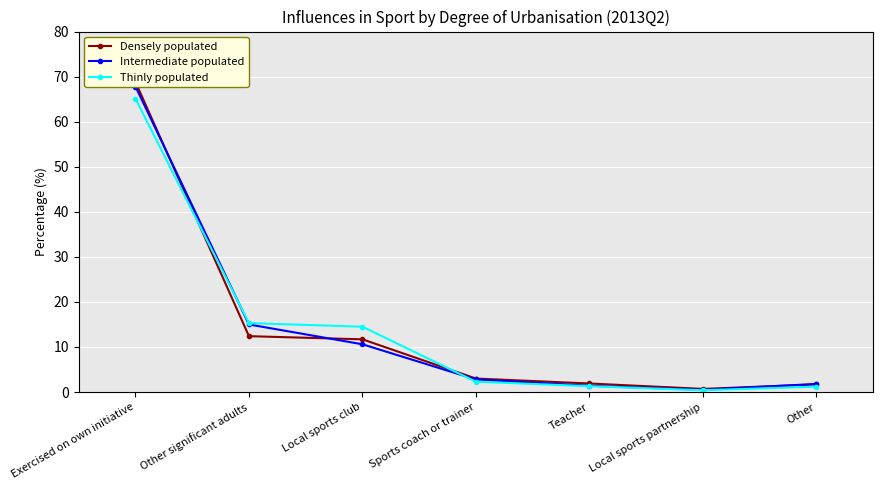

What is the average value of the Densely populated series?

14.3